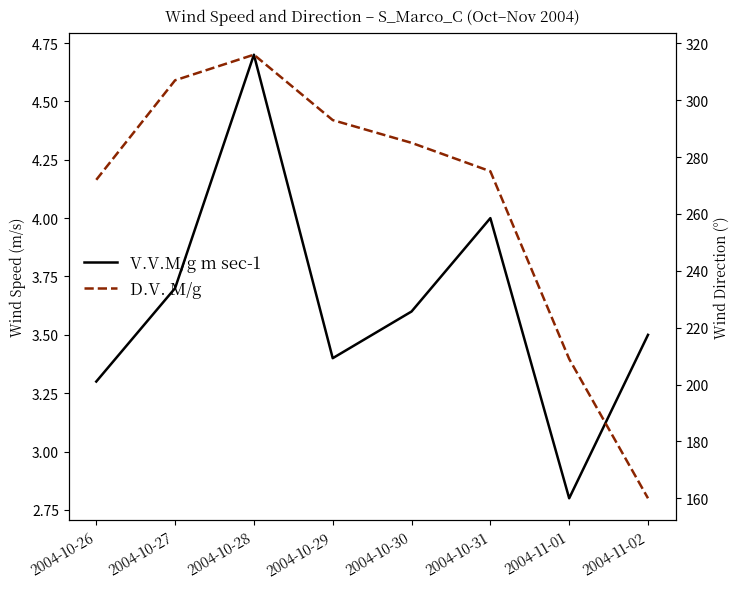

Read the V.V.M/g m sec-1 value at 2004-10-26.

3.3